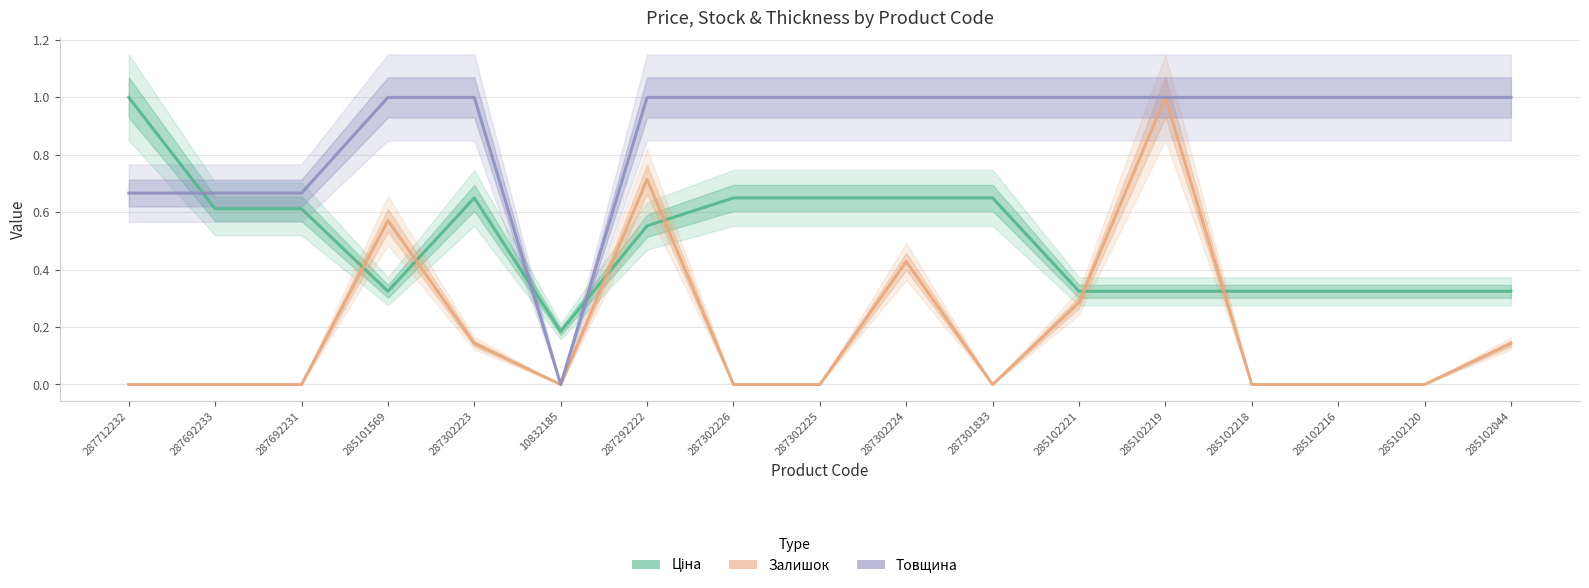

What is the total value across all series at 285102216?

1.3